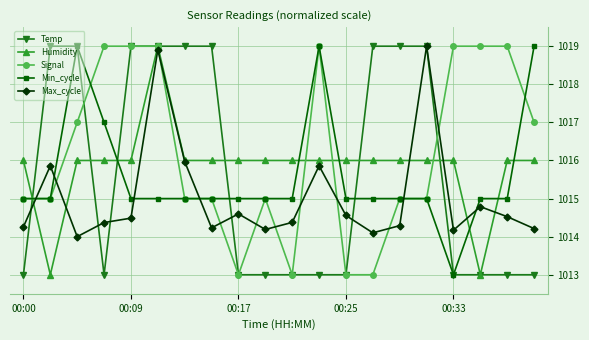

At how many categories does at least one series exceed 1013?

20